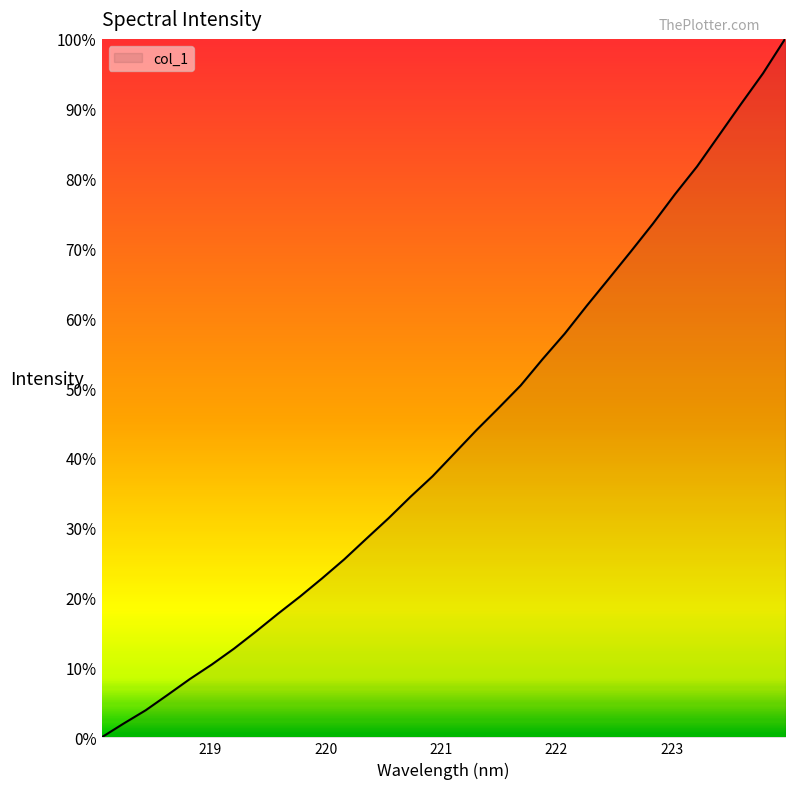

What is the difference between the maximum and minimum values?

100.0